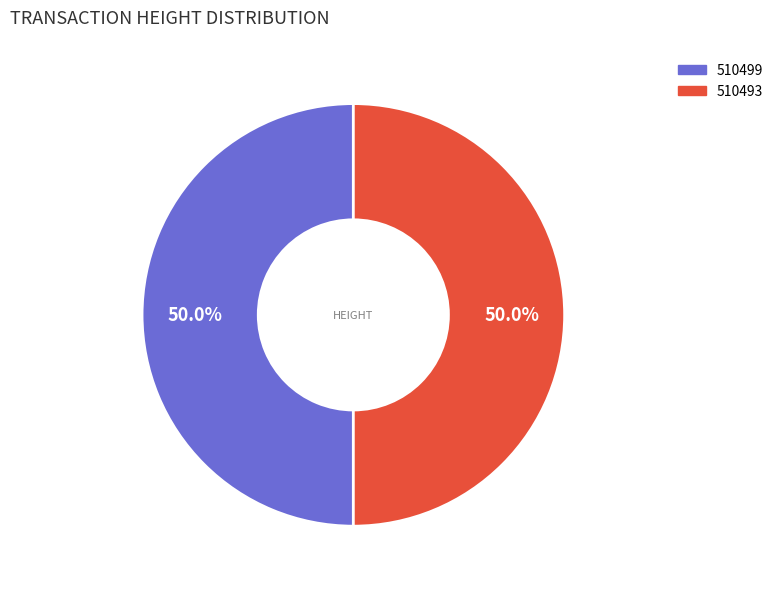

Approximately how many times larger is the value at 510499 compared to 510493?

1.0